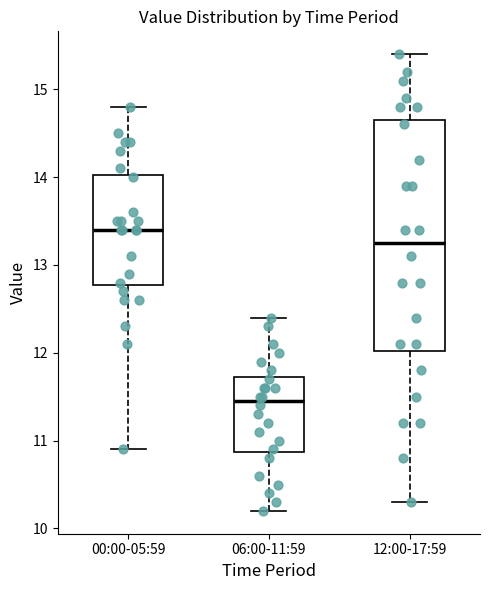

Reading left to right, read every box against the y-axis: the position of its median line, the range the box covers, and the ends of its whiskers. The values are not printed on the chart, so give them approximately, as read against the axis.

00:00-05:59: median 13.4, box 12.8 to 14.0, whiskers 10.9 to 14.8
06:00-11:59: median 11.5, box 10.9 to 11.7, whiskers 10.2 to 12.4
12:00-17:59: median 13.3, box 12.0 to 14.7, whiskers 10.3 to 15.4